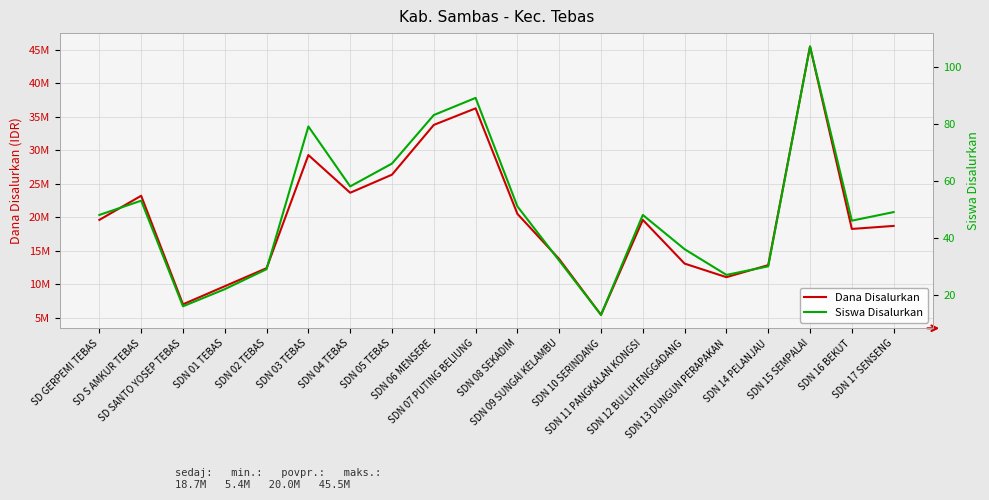

Where does the Siswa Disalurkan series first go above 48?

SD S AMKUR TEBAS